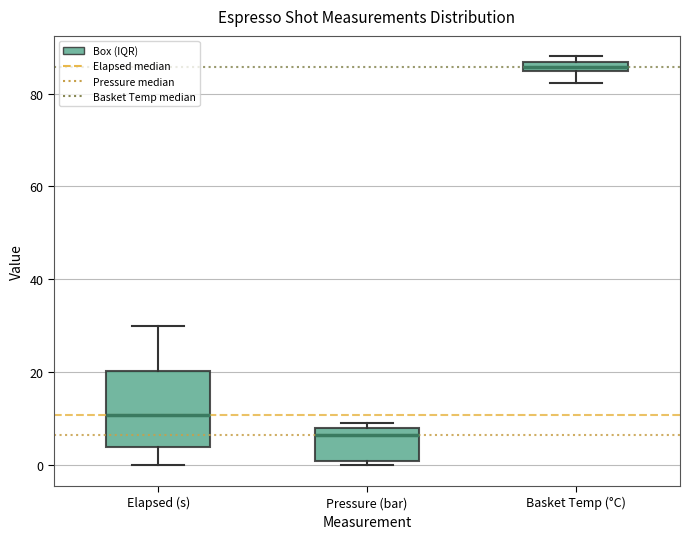

Which box is the tallest, from its lower edge to its upper edge?

Elapsed (s)